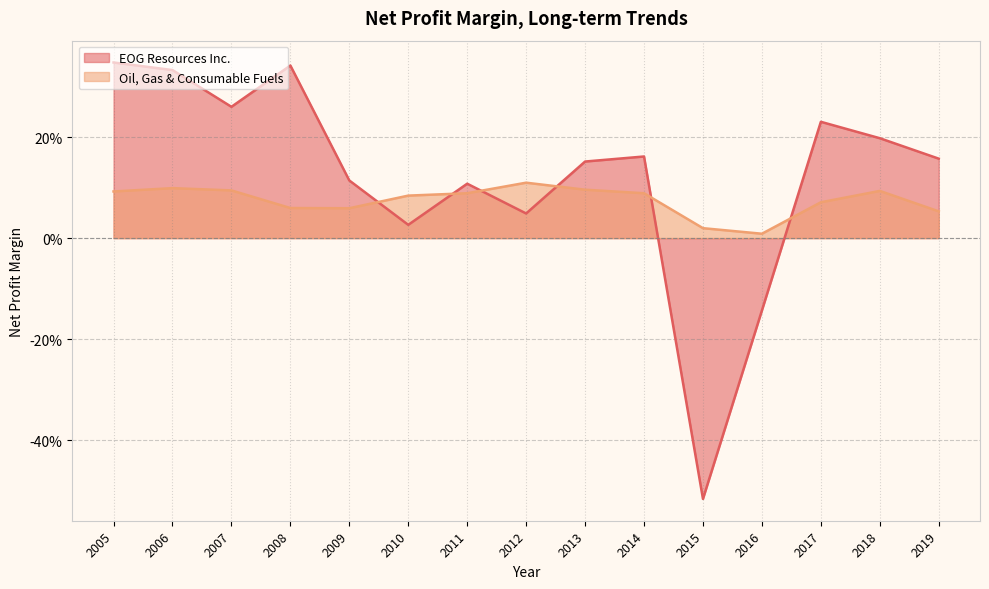

Is the value of EOG Resources Inc. at 2019 greater than the value of Oil, Gas & Consumable Fuels at 2019?

Yes